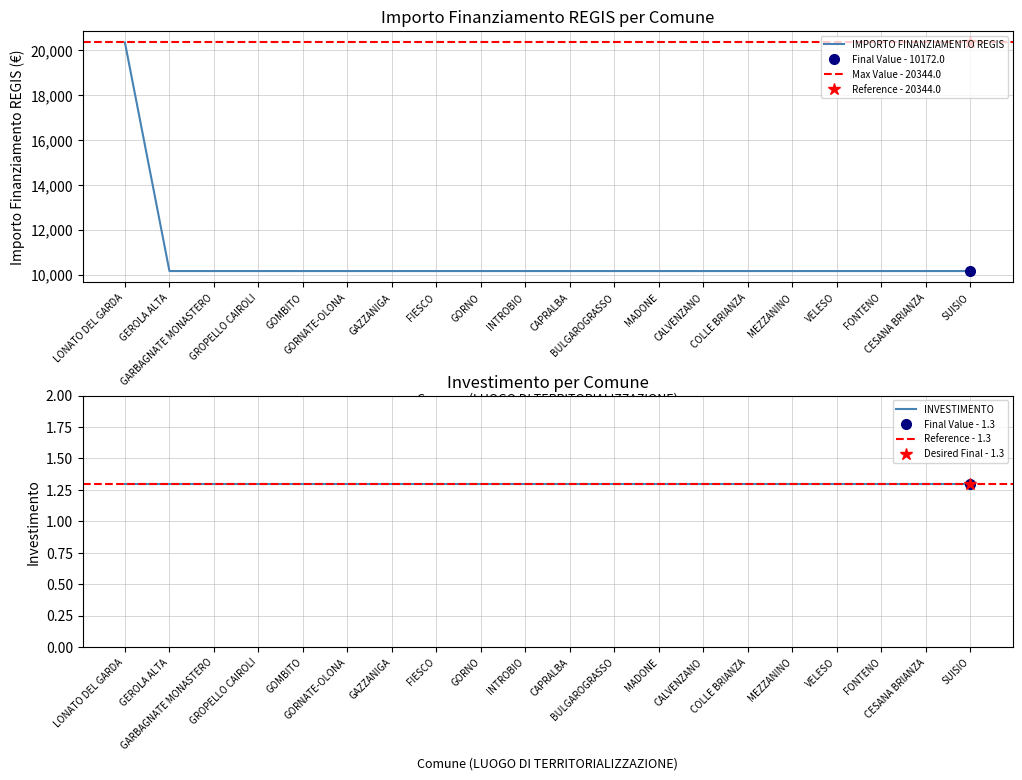

What is the label of the 10th point from the right?

CAPRALBA